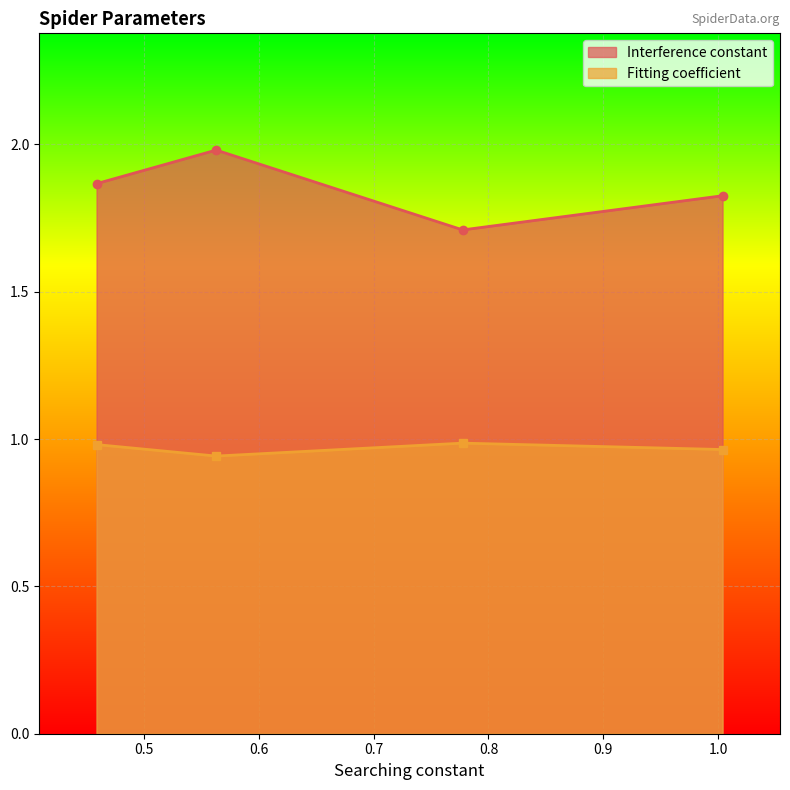

True or false: Interference constant and Fitting coefficient intersect in this chart.

False